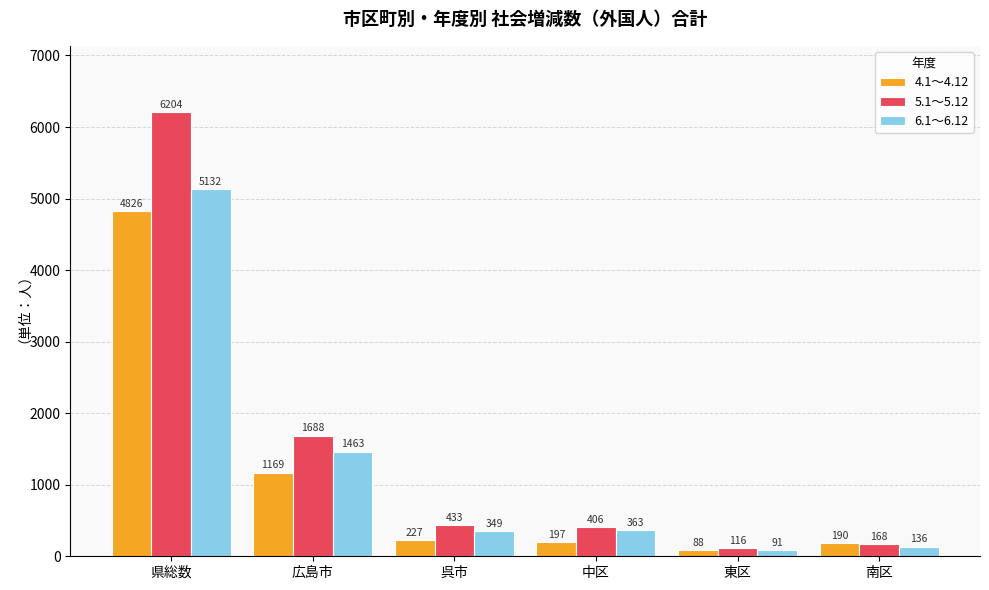

The 4.1～4.12 series shows 197 at 中区. True or false?

True